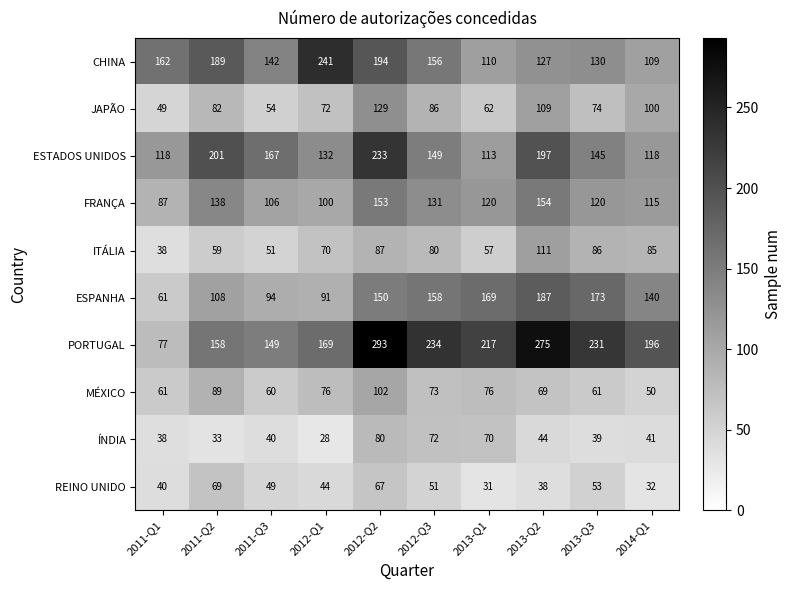

What is the difference between the maximum and minimum values in the ITÁLIA series?

73